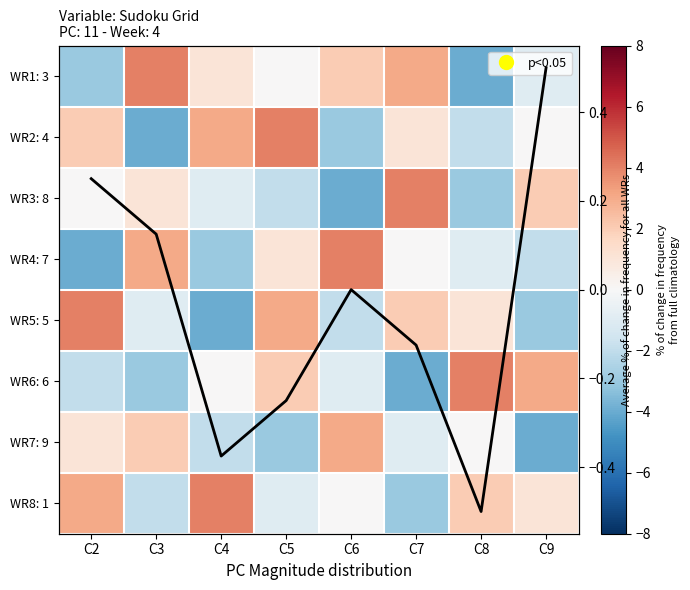

What is the sum of the Row mean values at C8 and C3?

-0.4